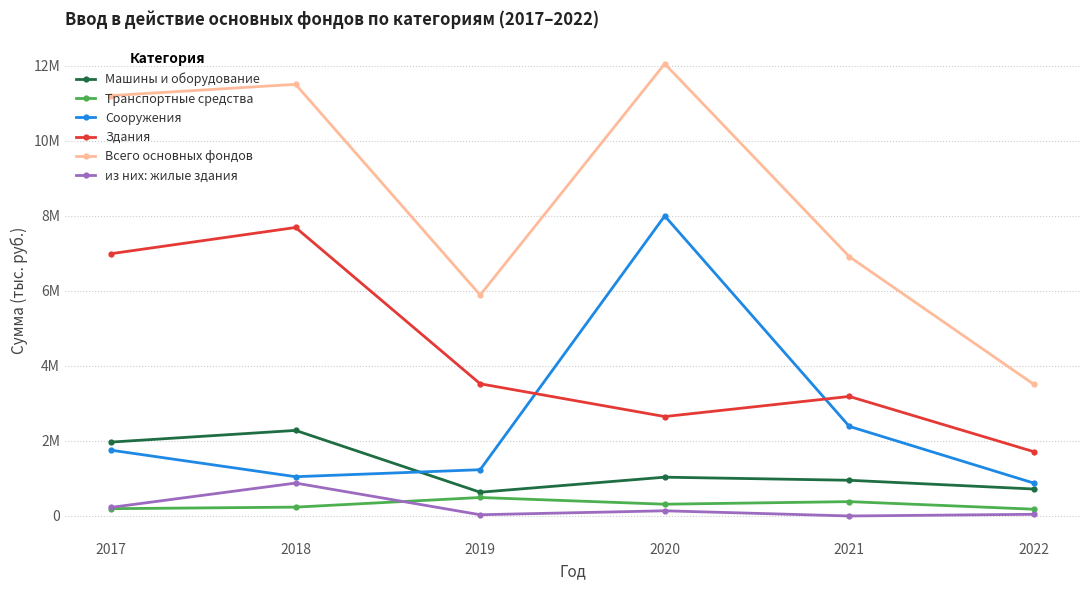

Does the chart have visible grid lines?

Yes